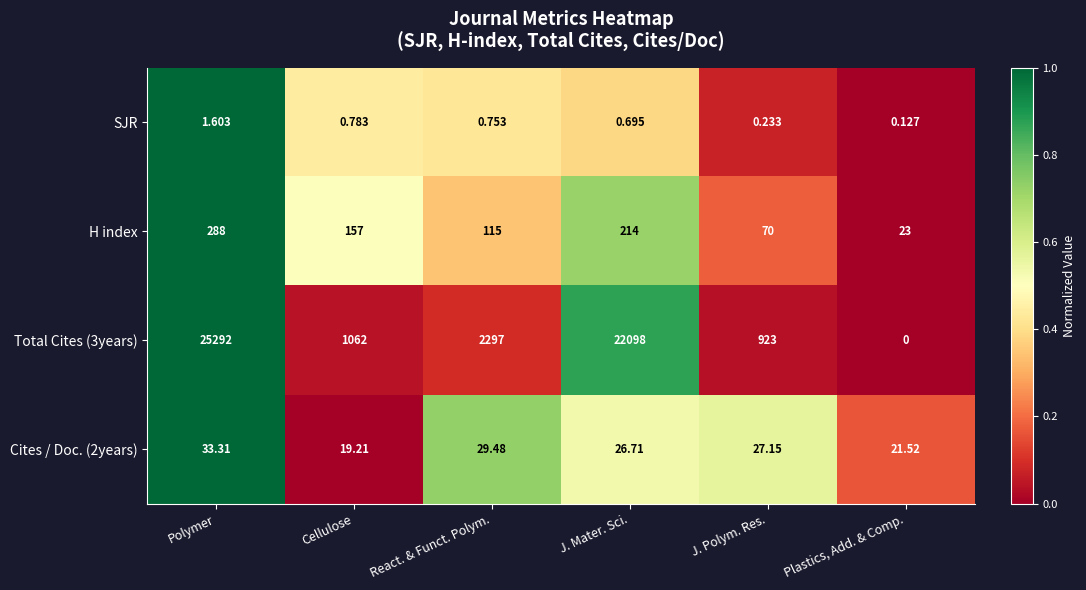

List the labels in order of H index value, largest first.

Polymer, J. Mater. Sci., Cellulose, React. & Funct. Polym., J. Polym. Res., Plastics, Add. & Comp.